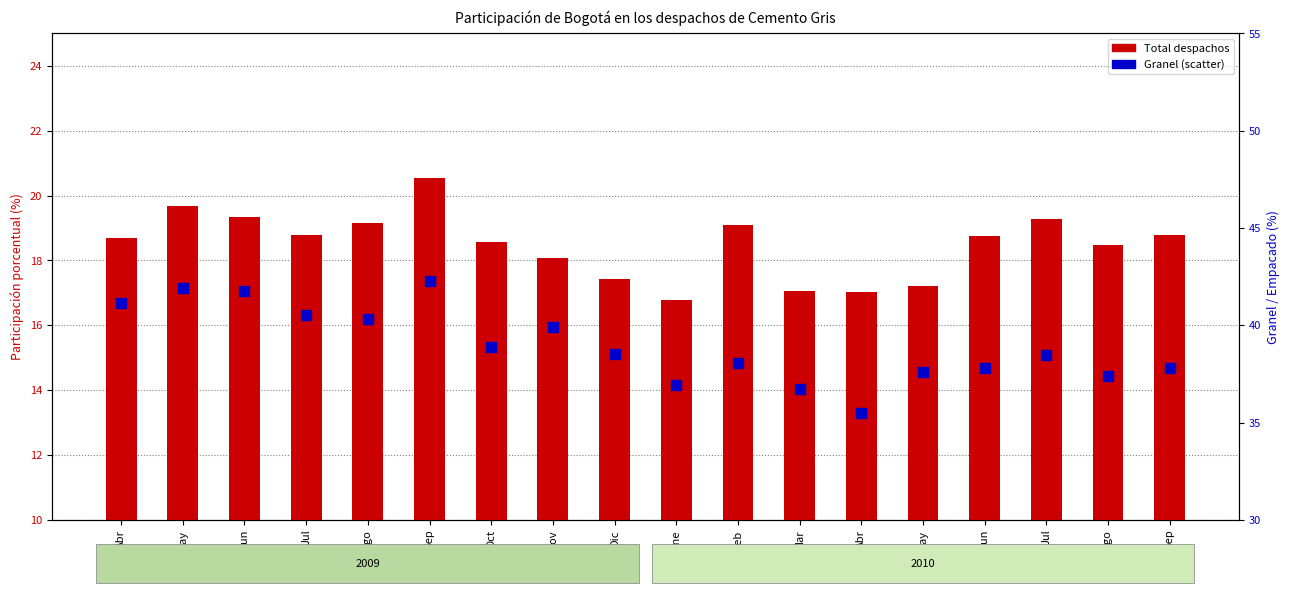

What are all the series names shown in the legend?

Total despachos, Granel